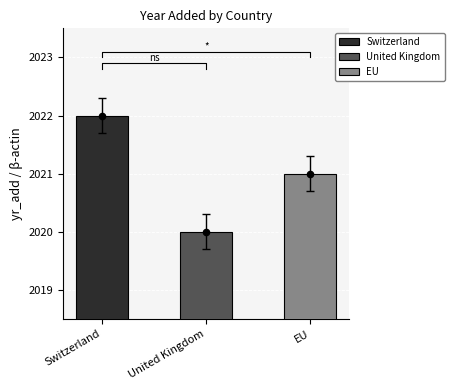

Between Switzerland and EU, which is larger?

Switzerland